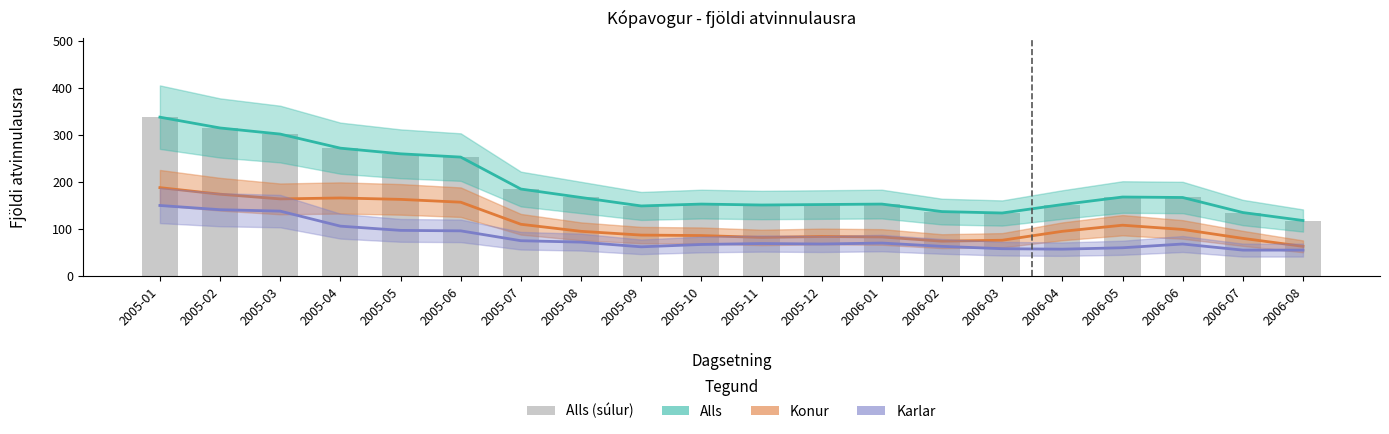

Reading left to right, what are all the values shown in this chart?

Alls: 2005-01=338	2005-02=315	2005-03=302	2005-04=272	2005-05=260	2005-06=253	2005-07=185	2005-08=167	2005-09=149	2005-10=153	2005-11=151	2005-12=152	2006-01=153	2006-02=137	2006-03=134	2006-04=152	2006-05=168	2006-06=167	2006-07=135	2006-08=118
Konur: 2005-01=188	2005-02=174	2005-03=164	2005-04=166	2005-05=163	2005-06=157	2005-07=110	2005-08=95	2005-09=87	2005-10=86	2005-11=82	2005-12=84	2006-01=83	2006-02=74	2006-03=76	2006-04=95	2006-05=108	2006-06=99	2006-07=80	2006-08=63
Karlar: 2005-01=150	2005-02=141	2005-03=138	2005-04=106	2005-05=97	2005-06=96	2005-07=75	2005-08=72	2005-09=62	2005-10=67	2005-11=69	2005-12=68	2006-01=70	2006-02=63	2006-03=58	2006-04=57	2006-05=60	2006-06=68	2006-07=55	2006-08=55
Alls (súlur): 2005-01=338	2005-02=315	2005-03=302	2005-04=272	2005-05=260	2005-06=253	2005-07=185	2005-08=167	2005-09=149	2005-10=153	2005-11=151	2005-12=152	2006-01=153	2006-02=137	2006-03=134	2006-04=152	2006-05=168	2006-06=167	2006-07=135	2006-08=118